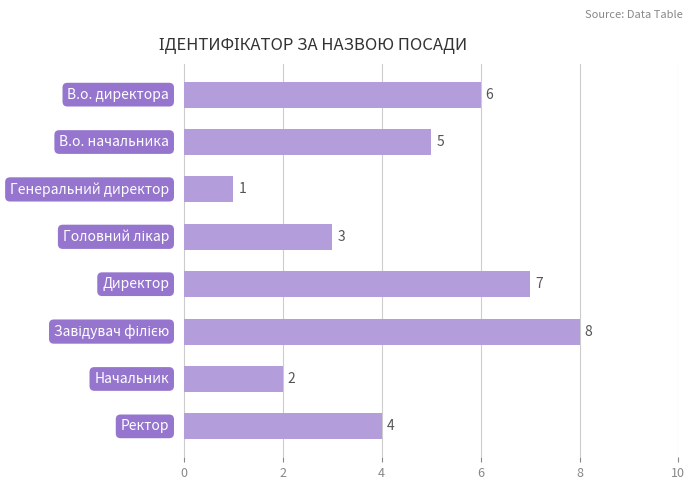

What is the greatest value displayed?

8